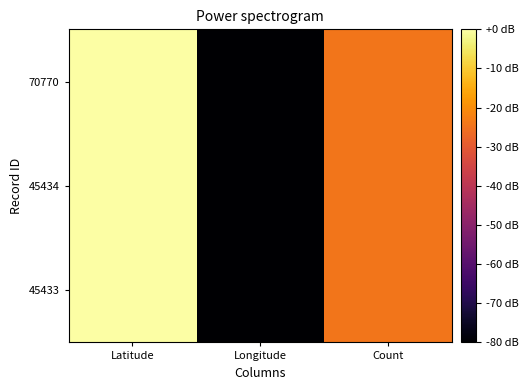

Reading right to left, what are all the values shown in this chart?

45433: Count=-24.1	Longitude=-80.0	Latitude=-0.0
45434: Count=-24.1	Longitude=-80.0	Latitude=0.0
70770: Count=-24.1	Longitude=-80.0	Latitude=-0.0